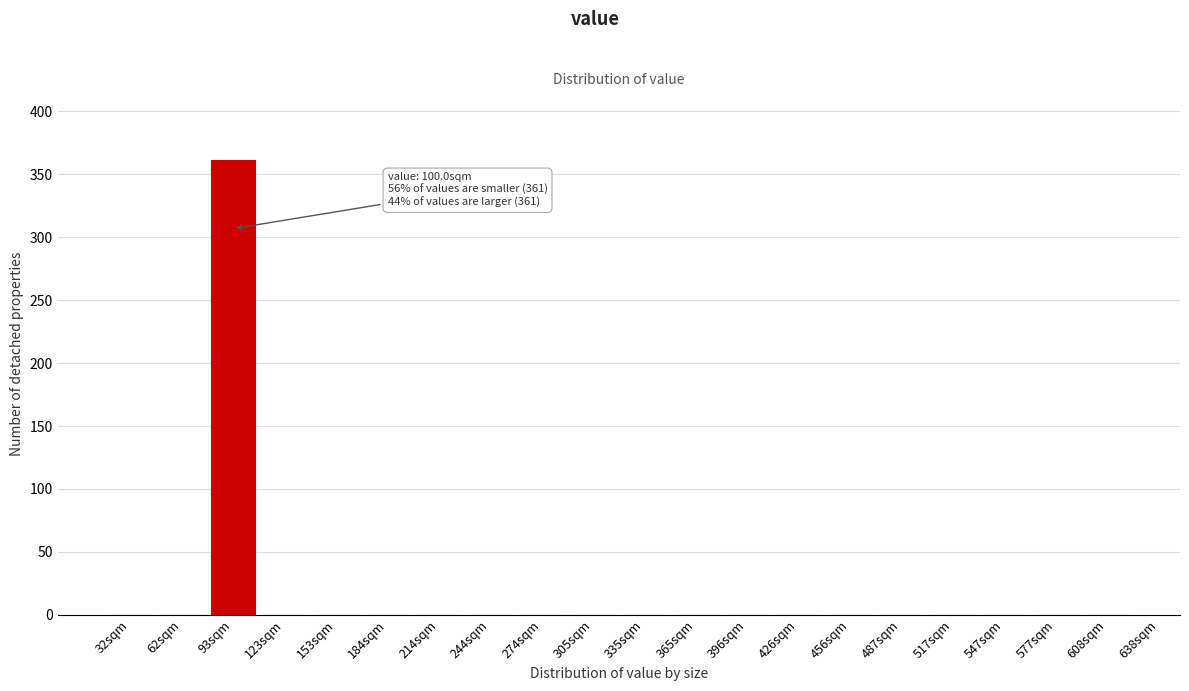

Reading left to right, transcribe all the data shown in this chart.

32sqm=0	62sqm=0	93sqm=361	123sqm=0	153sqm=0	184sqm=0	214sqm=0	244sqm=0	274sqm=0	305sqm=0	335sqm=0	365sqm=0	396sqm=0	426sqm=0	456sqm=0	487sqm=0	517sqm=0	547sqm=0	577sqm=0	608sqm=0